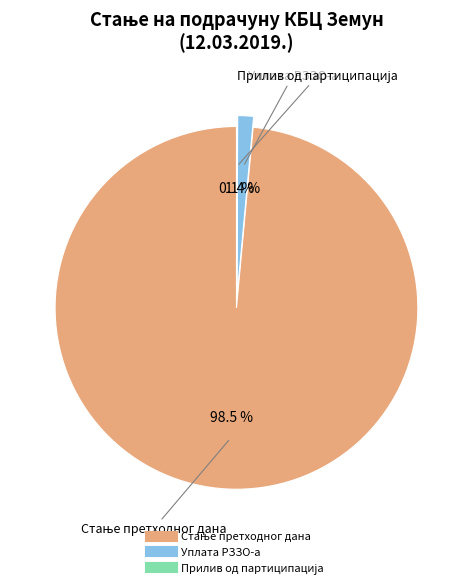

To the nearest percent, what is the combined percentage of Прилив од партиципација and Стање претходног дана?

99%